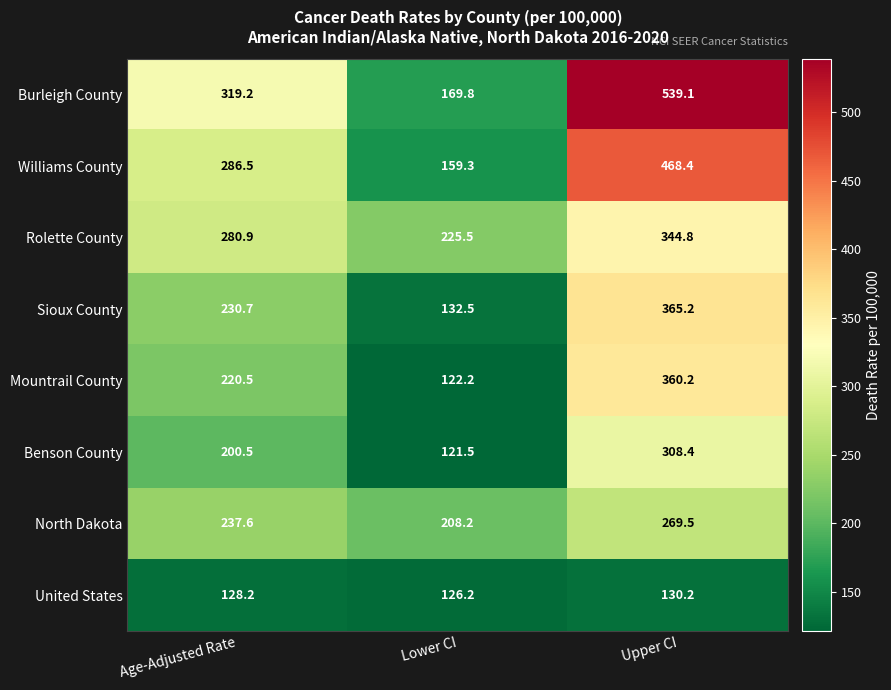

Rank the series by their maximum value, from highest to lowest.

Burleigh County, Williams County, Sioux County, Mountrail County, Rolette County, Benson County, North Dakota, United States